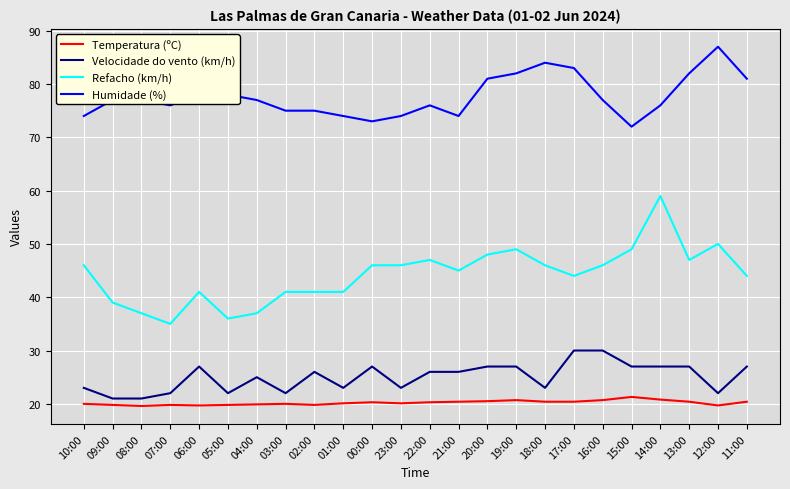

How many lines are shown in the chart?

4